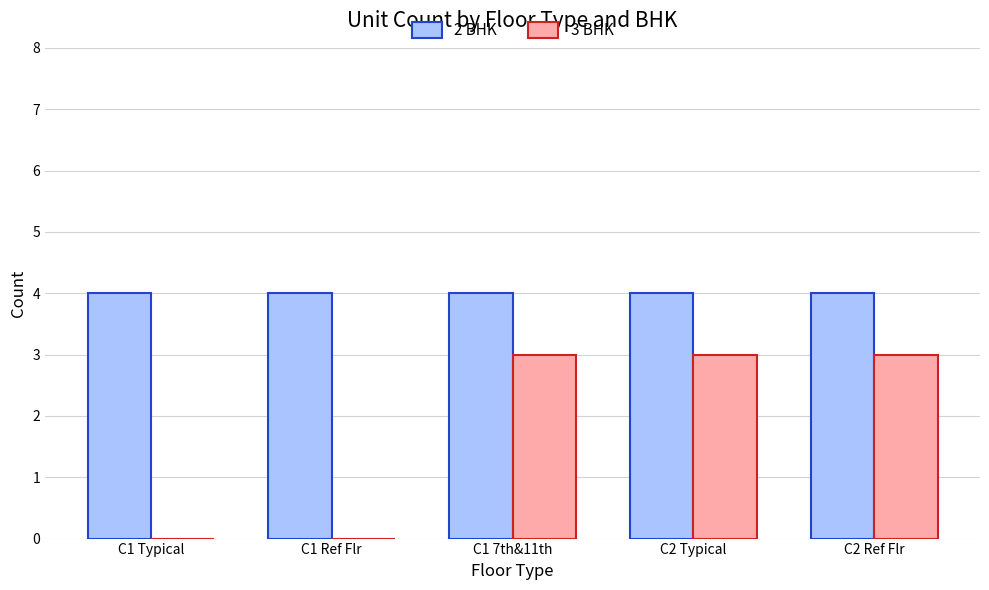

Which series has the largest total across all categories?

2 BHK